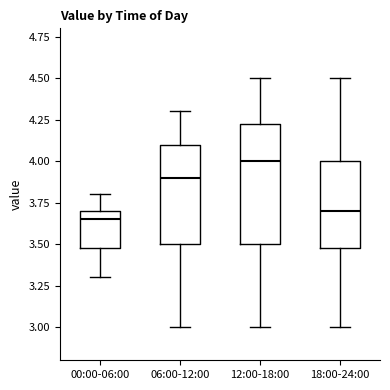

Which box is the tallest, from its lower edge to its upper edge?

12:00-18:00